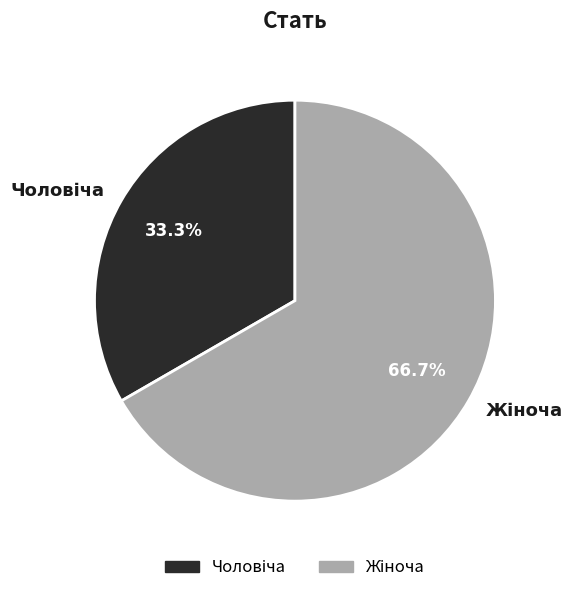

Does any single category account for the majority?

Yes